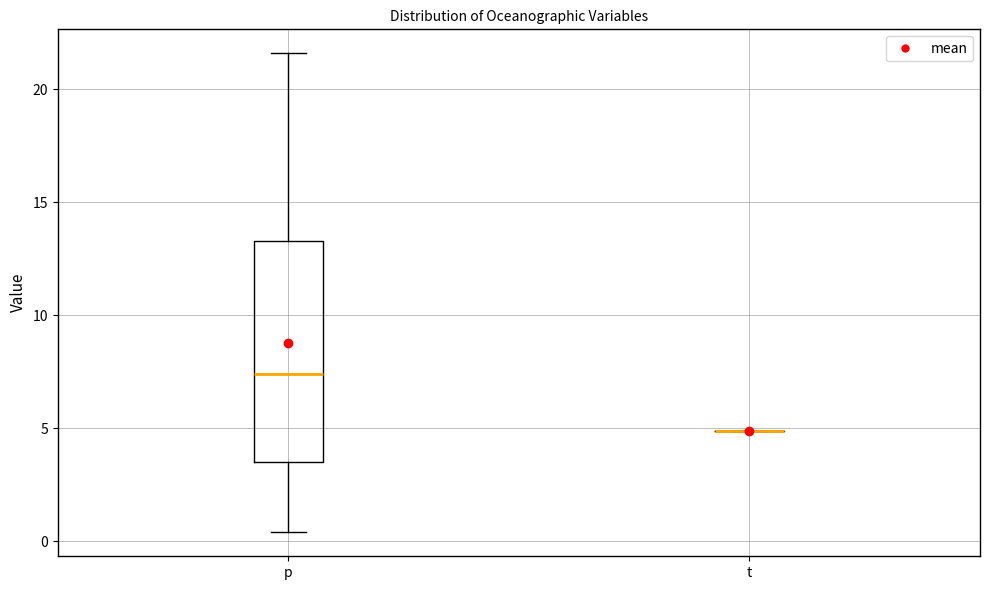

Which box is the tallest, from its lower edge to its upper edge?

p